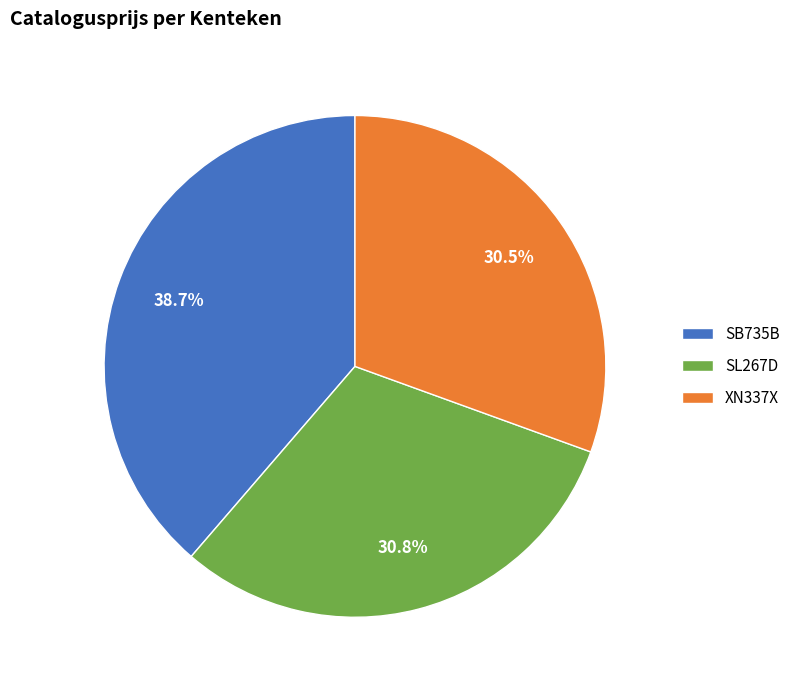

To the nearest percent, what is the average slice percentage?

33%